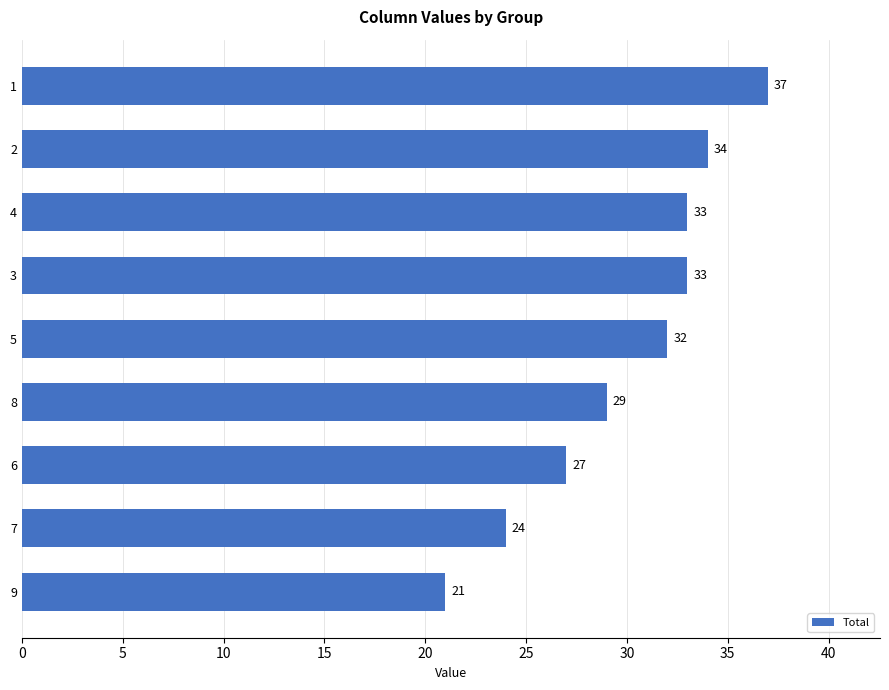

What is the ratio of the value at 5 to the value at 6?

1.2